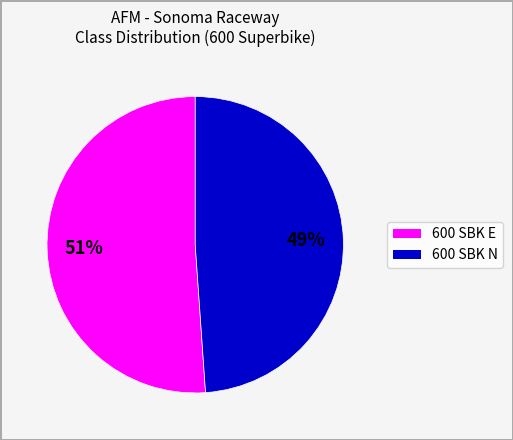

How many segments does this pie chart have?

2